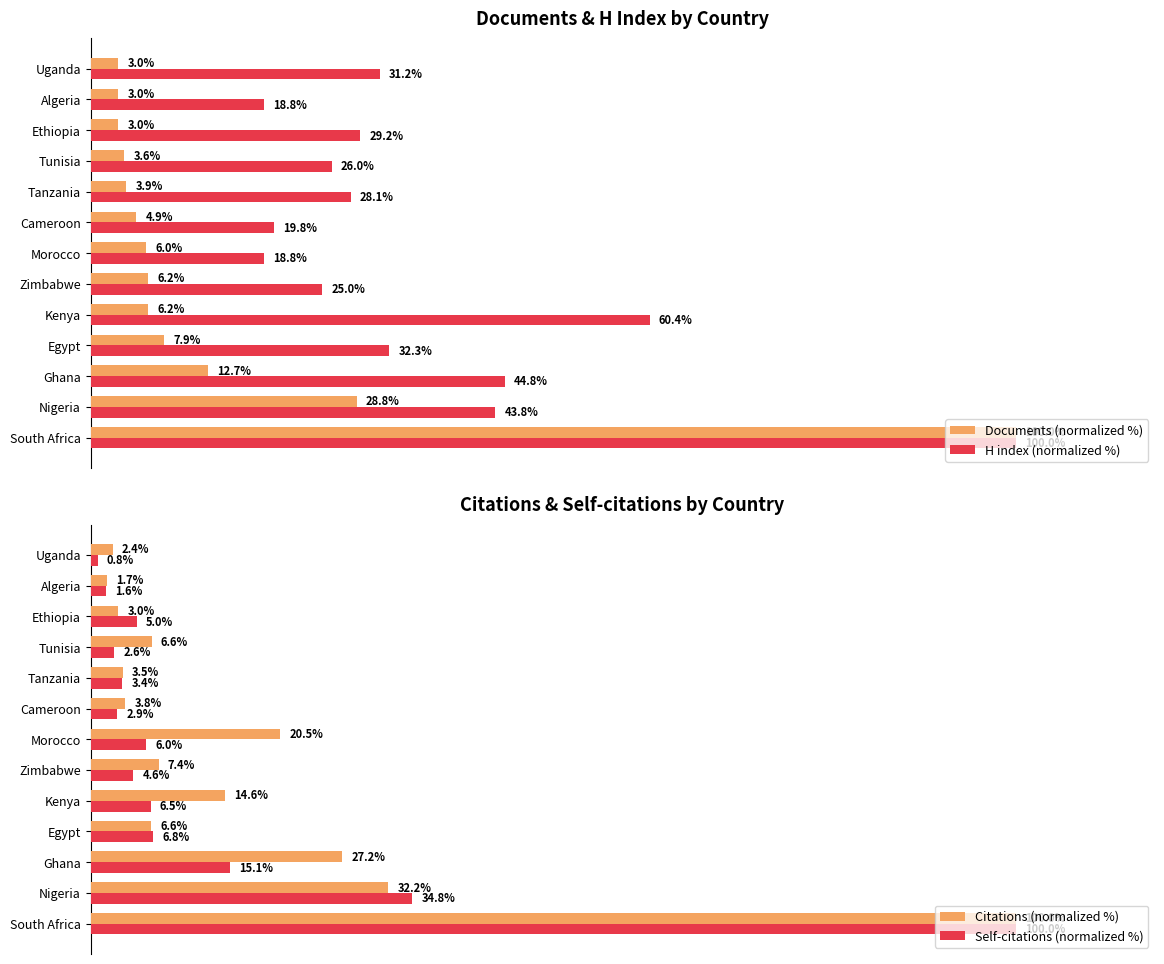

Rank the categories by Self-citations (normalized %) value from lowest to highest.

Uganda, Algeria, Tunisia, Cameroon, Tanzania, Zimbabwe, Ethiopia, Morocco, Kenya, Egypt, Ghana, Nigeria, South Africa